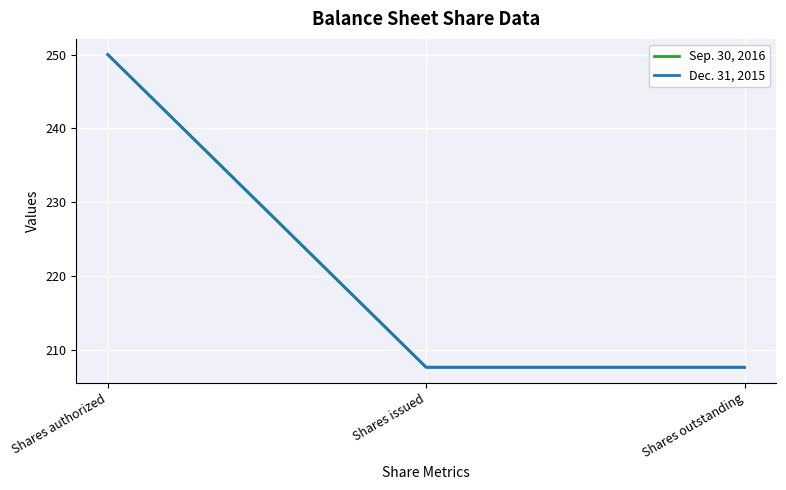

Read the Sep. 30, 2016 value at Shares issued.

207.7